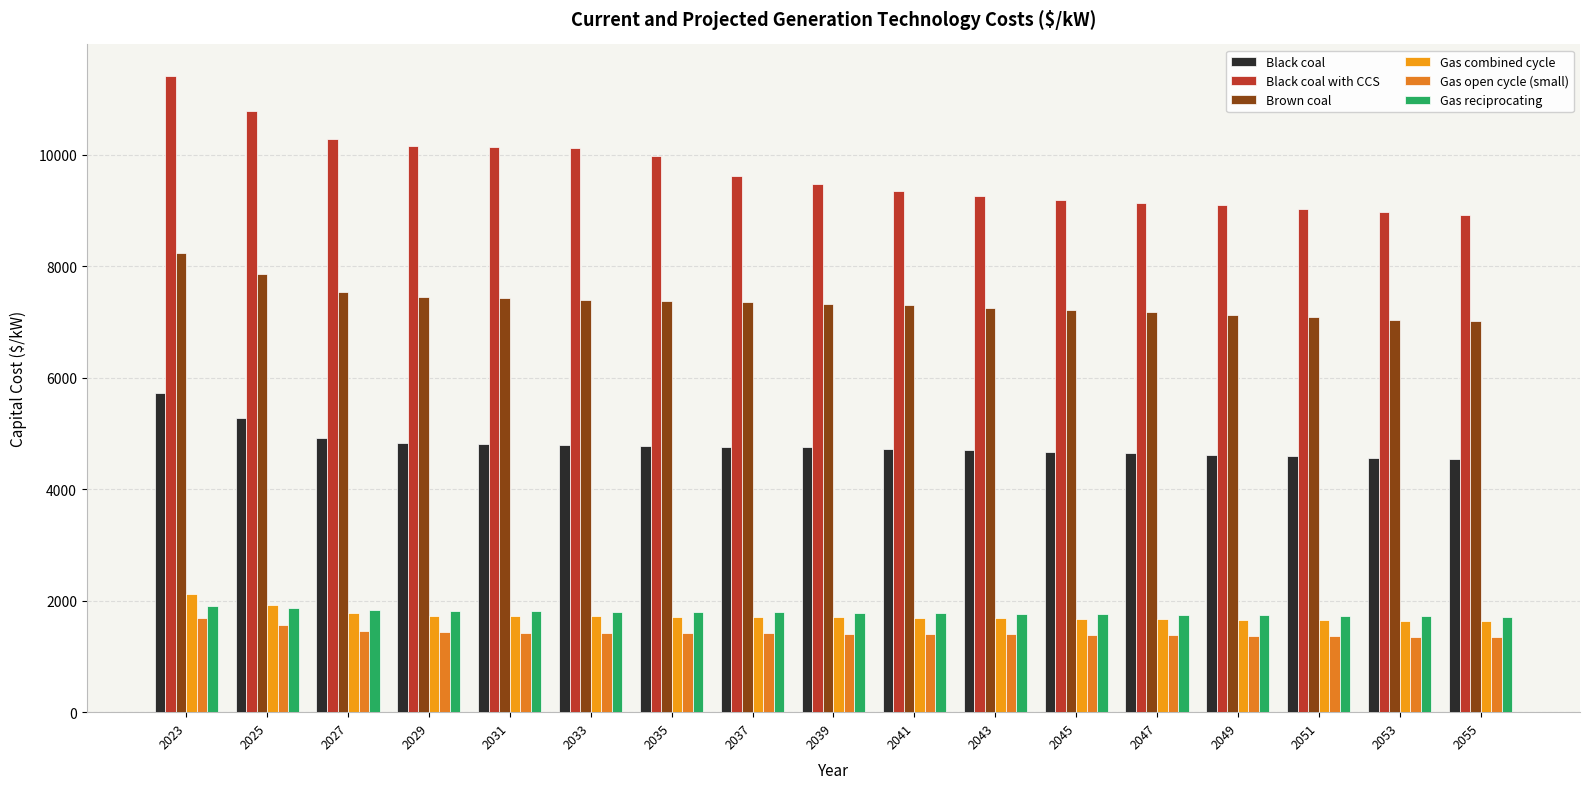

What is the average value of the Gas combined cycle series?

1732